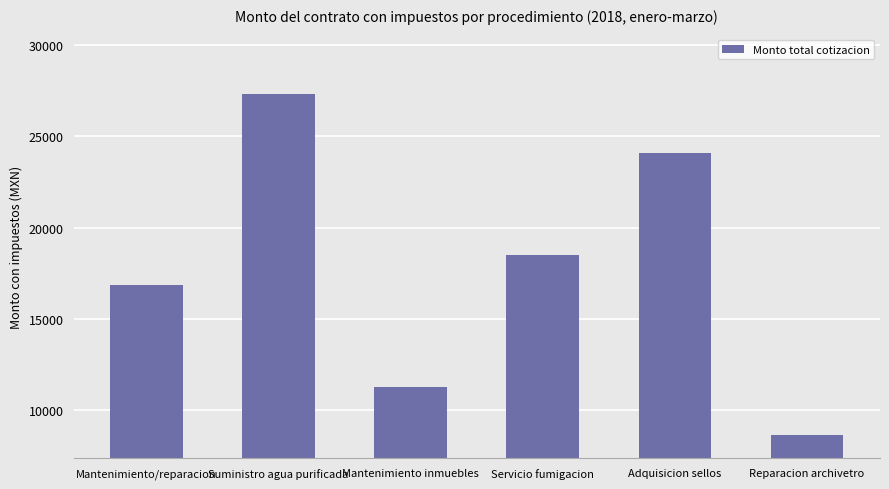

At which category does the chart reach its peak across all series?

Suministro agua purificada